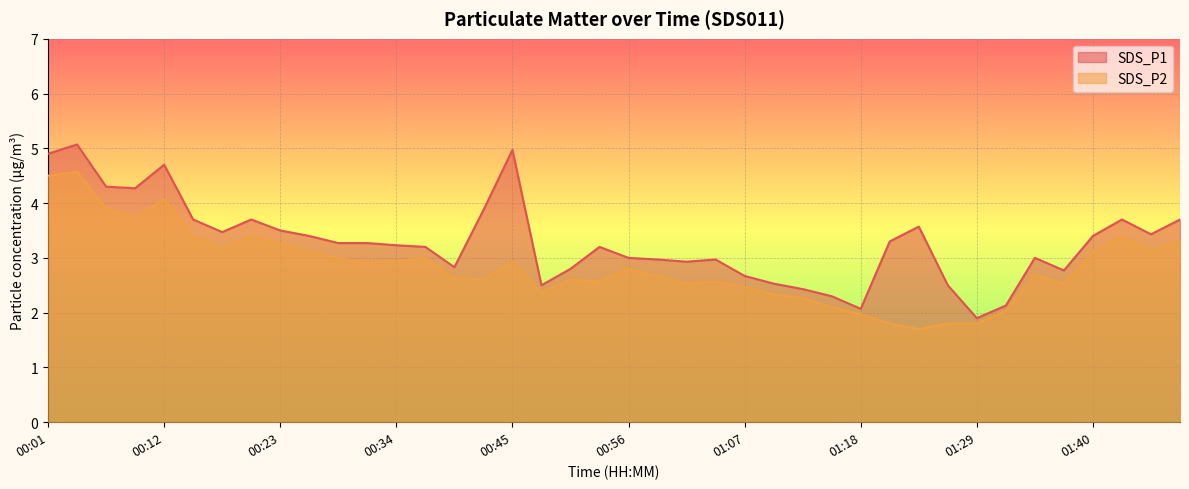

How many values in the SDS_P1 series are below 3?

15